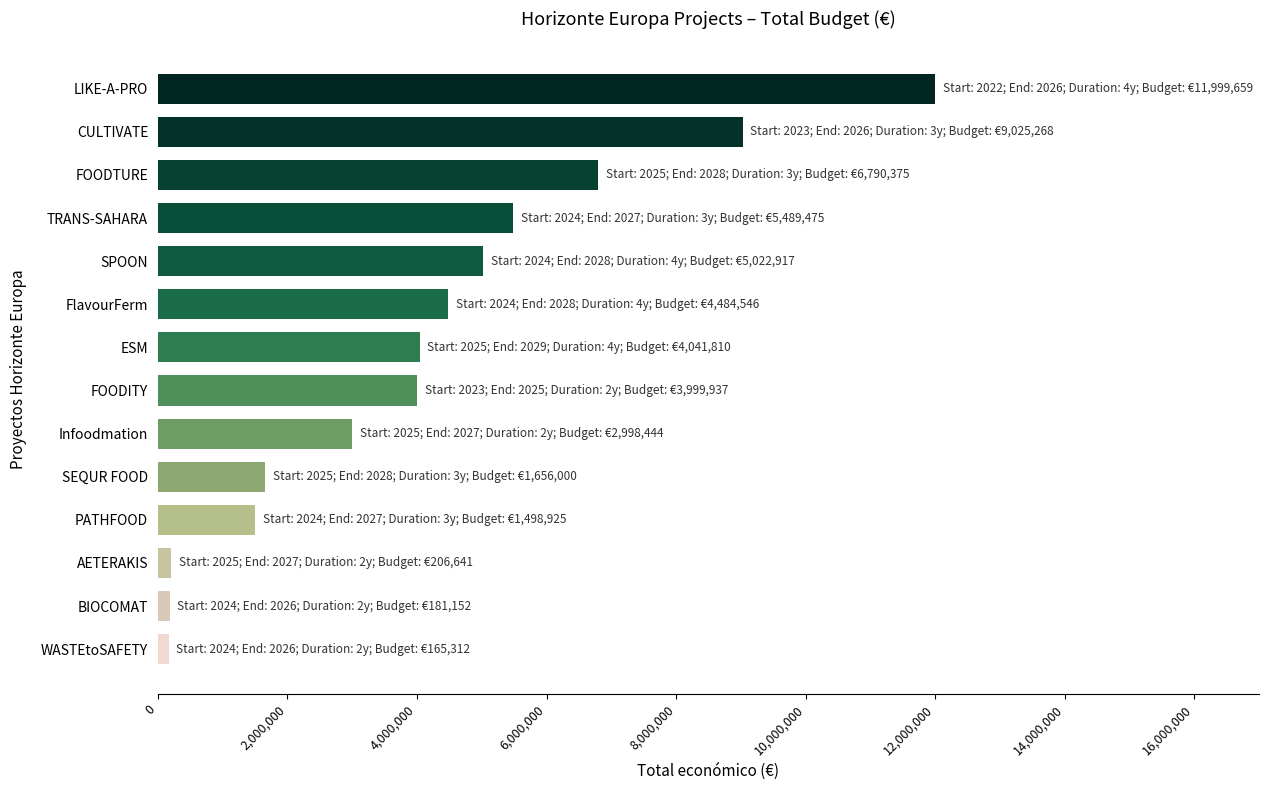

Between FOODTURE and AETERAKIS, which is larger?

FOODTURE